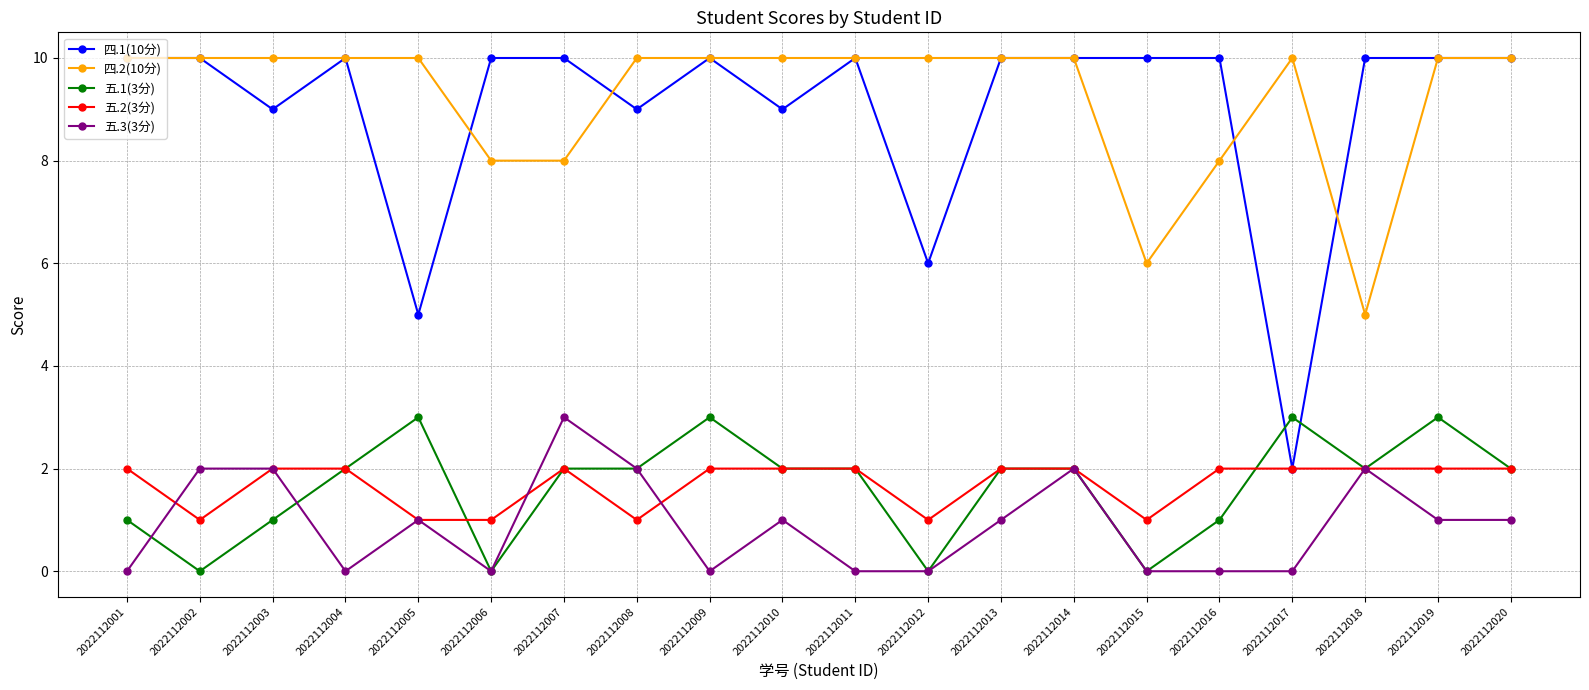

What is the sum of the 四.2(10分) values at 2022112017 and 2022112018?

15